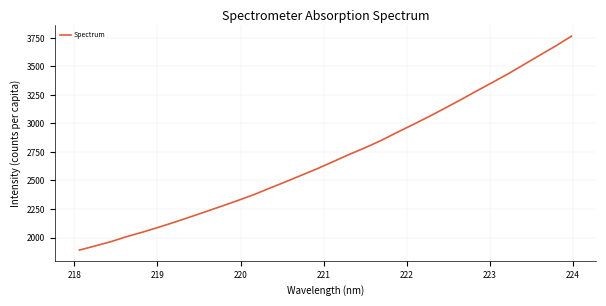

What is the smallest value displayed?

1889.7